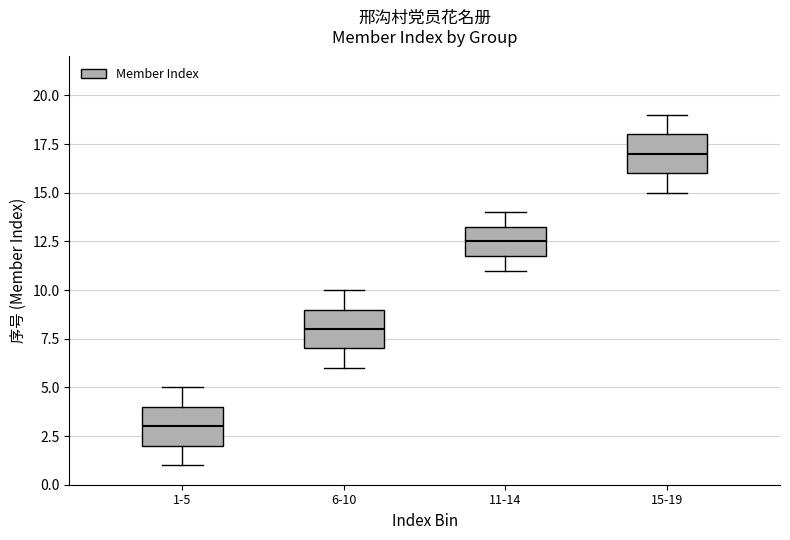

Which box has the lowest median line?

1-5